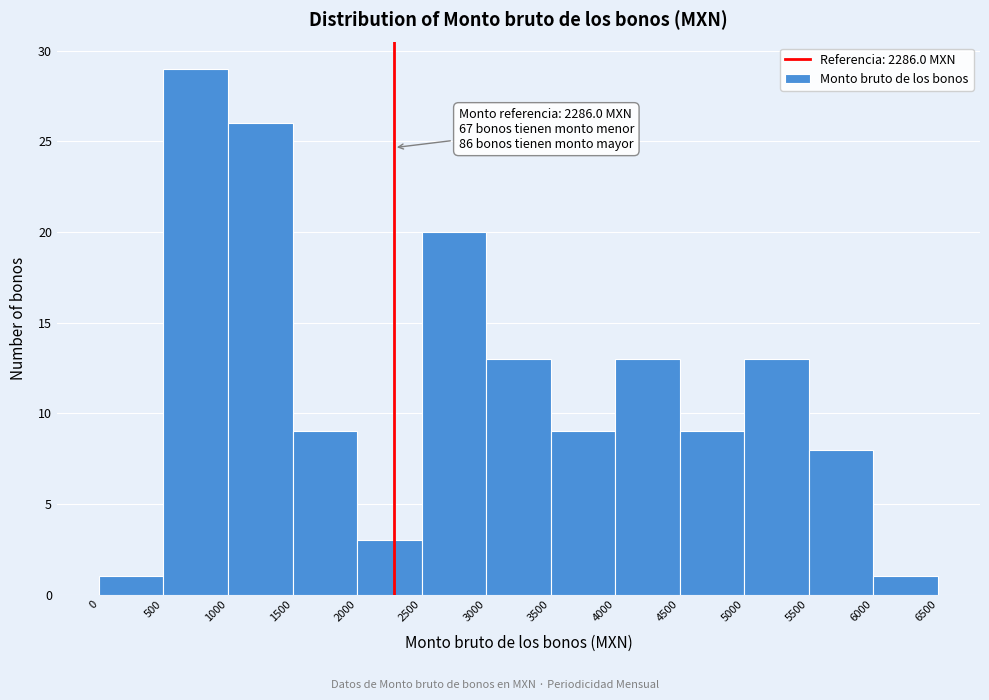

Which range on the x-axis has the tallest bar?

500 to 1000